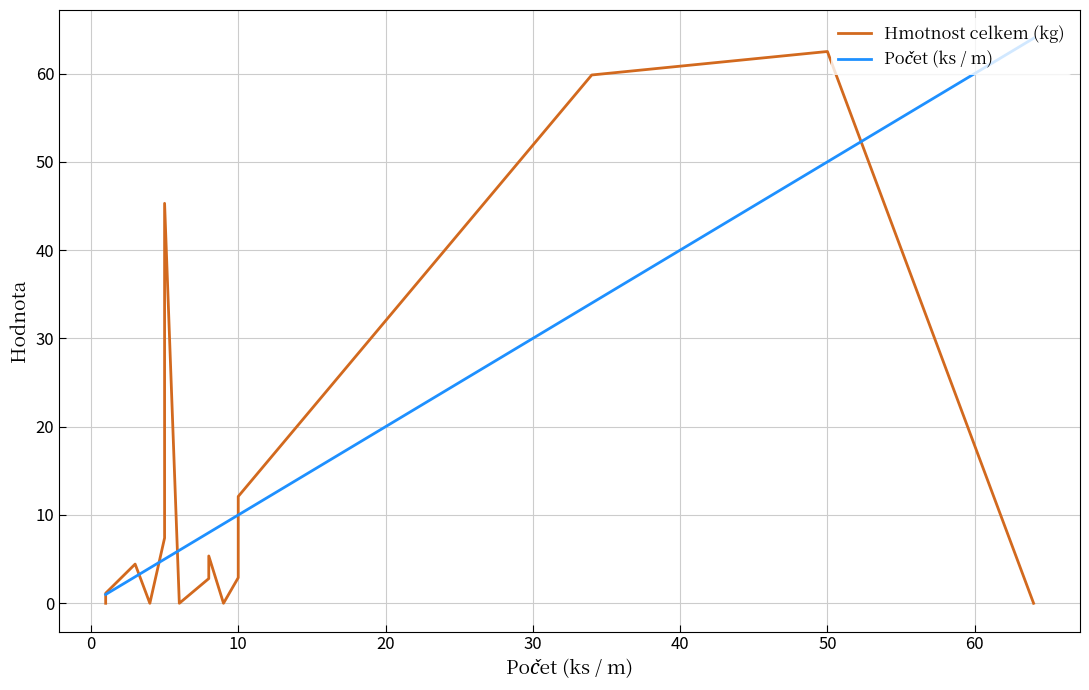

List the series in order of their peak value, highest first.

Počet (ks / m), Hmotnost celkem (kg)